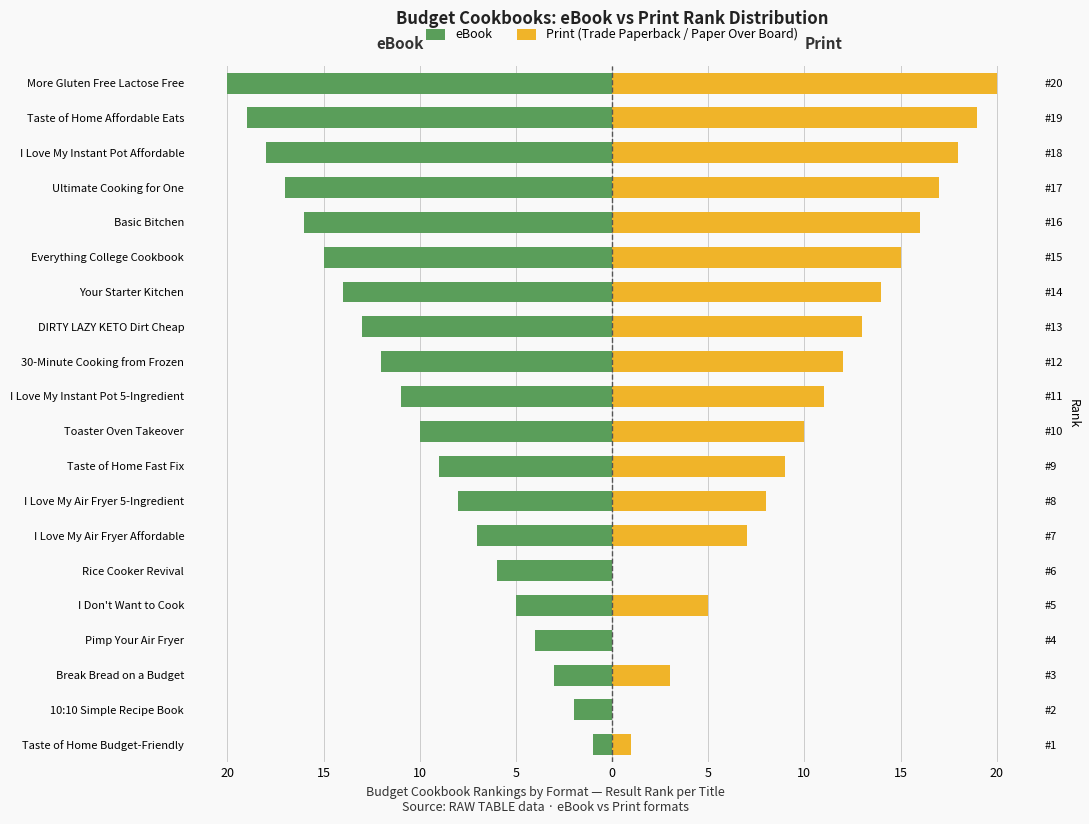

True or false: eBook has a value of -1 at Break Bread on a Budget.

False